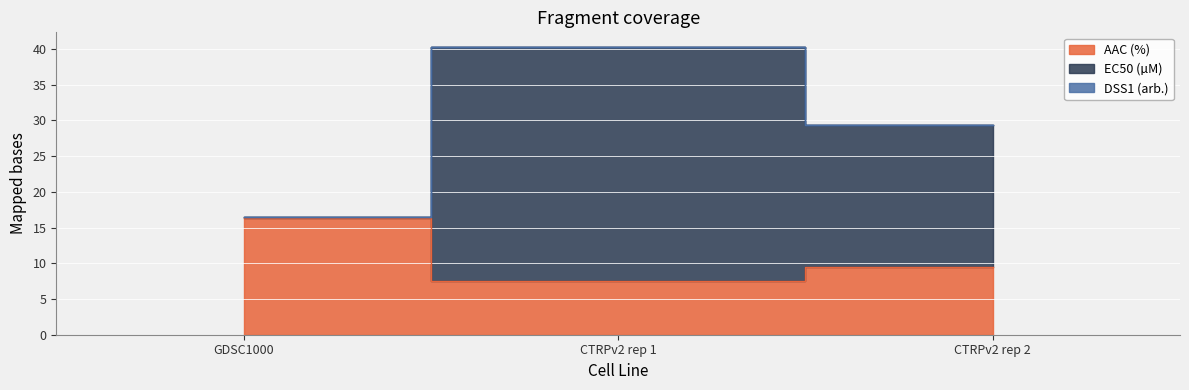

What is the spread (max minus min) of values at CTRPv2 rep 2?

19.9